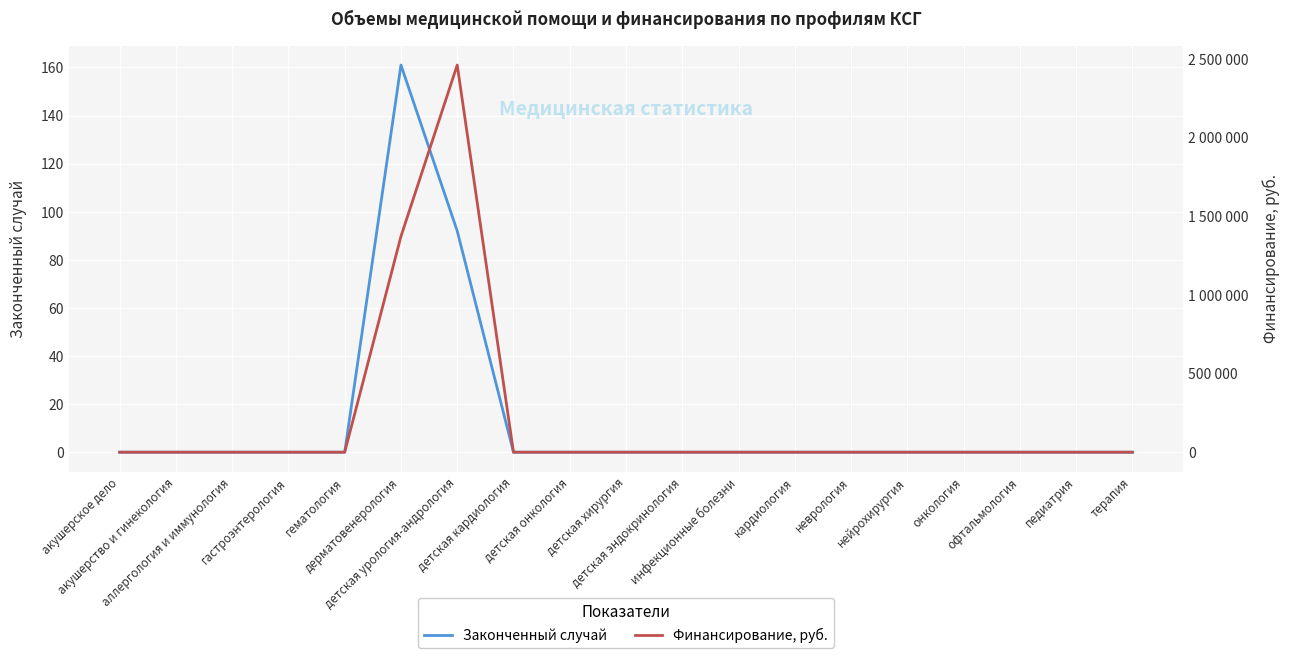

Between акушерское дело and гастроэнтерология, which series saw the biggest shift?

Законченный случай